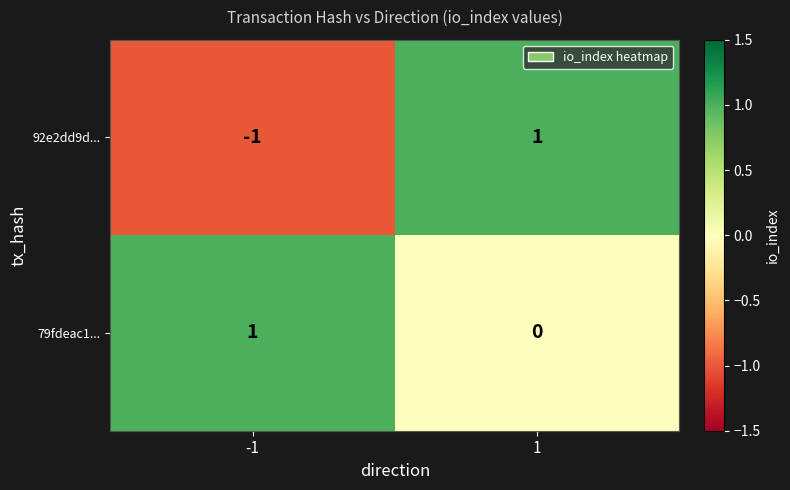

Reading left to right, transcribe all the data shown in this chart.

92e2dd9d...: -1=-1	1=1
79fdeac1...: -1=1	1=0